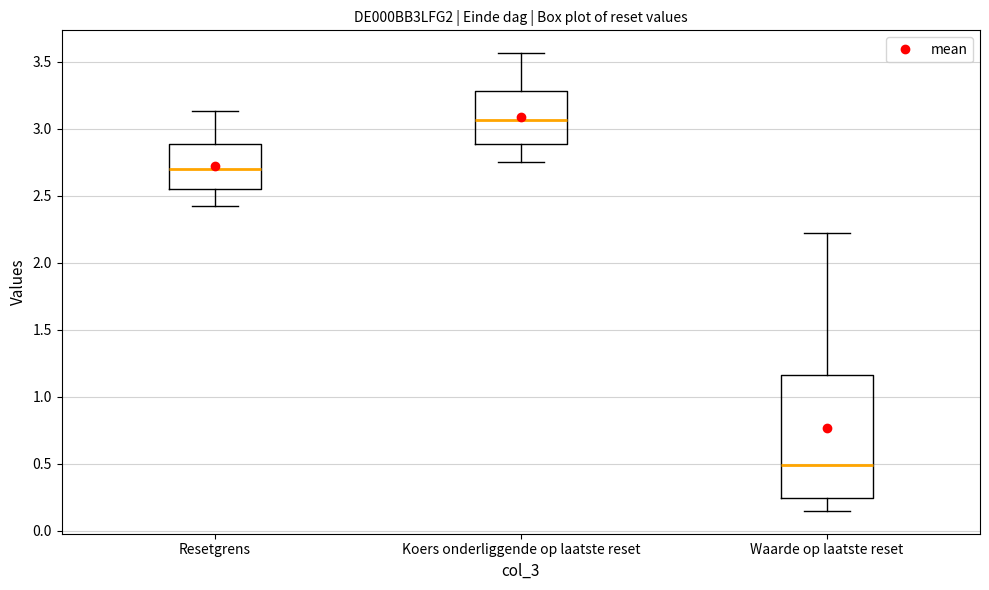

Reading left to right, transcribe this box plot: for each box, give where its median line is, the range the box spans, and where its two whiskers end, as read against the y-axis. The values are not printed on the chart, so give them approximately, as read against the axis.

Resetgrens: median 2.70, box 2.55 to 2.90, whiskers 2.40 to 3.15
Koers onderliggende op laatste reset: median 3.05, box 2.90 to 3.30, whiskers 2.75 to 3.55
Waarde op laatste reset: median 0.50, box 0.25 to 1.15, whiskers 0.15 to 2.20